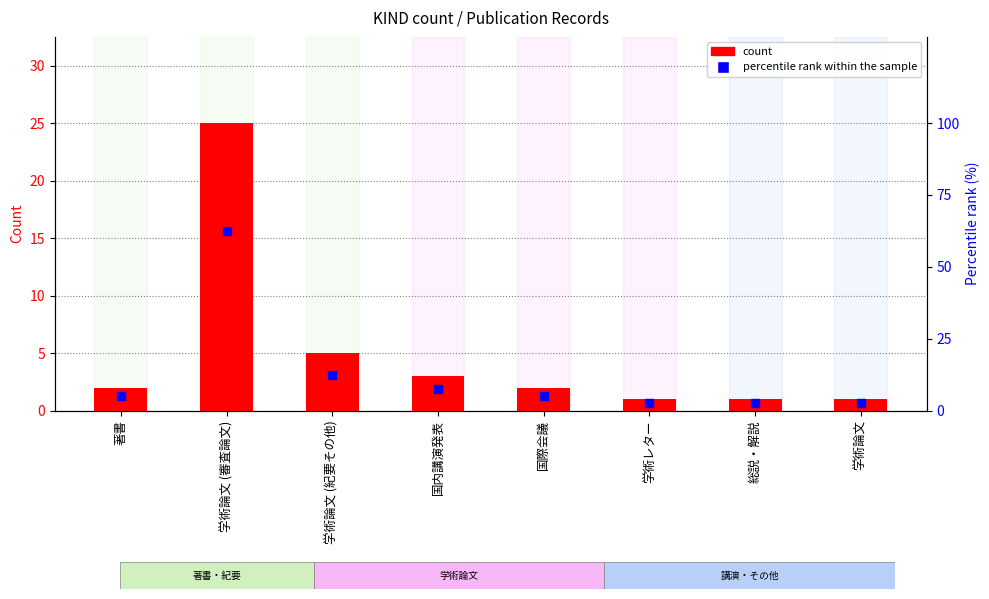

At which category is the sum across all series the highest?

学術論文 (審査論文)